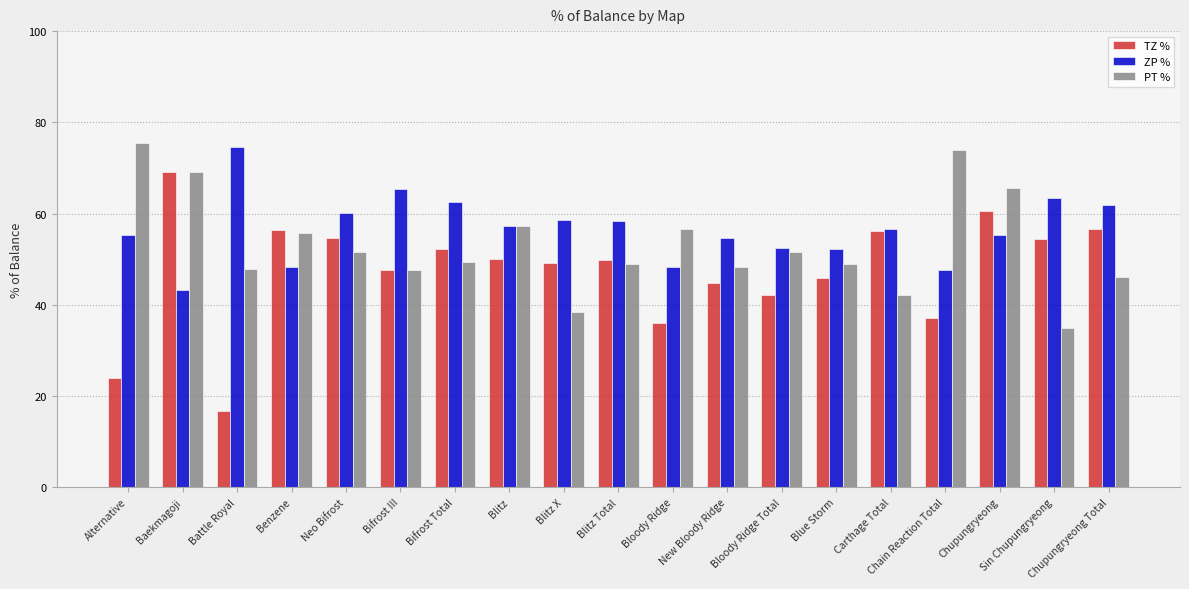

At how many categories does at least one series exceed 72?

3